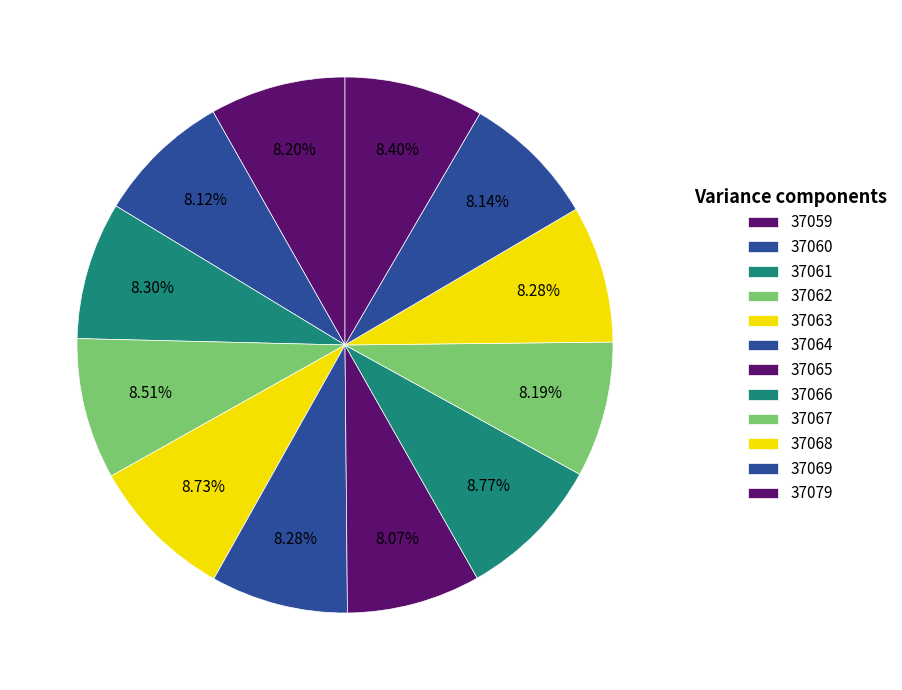

How many slices are in this pie chart?

12